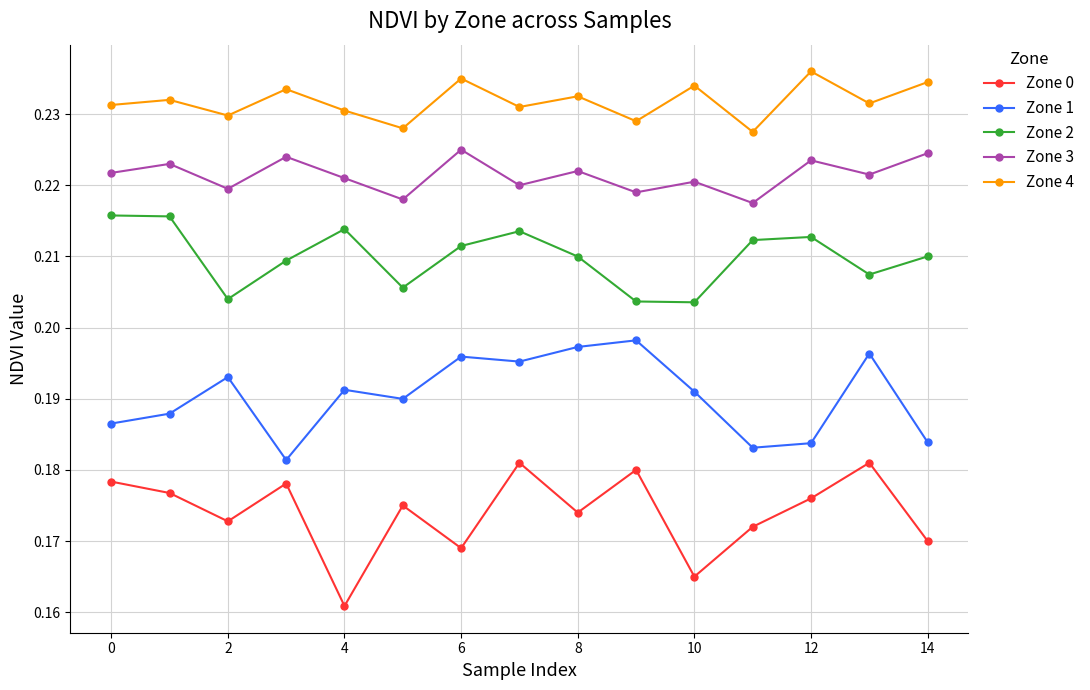

True or false: Zone 1 has more than 2 interior local peaks.

True